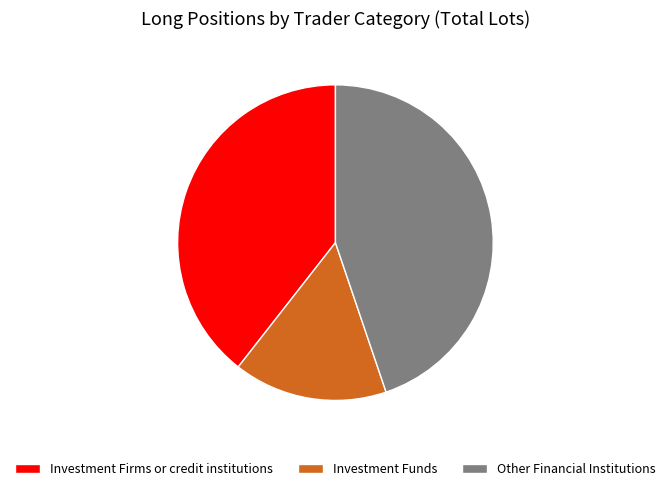

Rank the categories by value from lowest to highest.

Investment Funds, Investment Firms or credit institutions, Other Financial Institutions